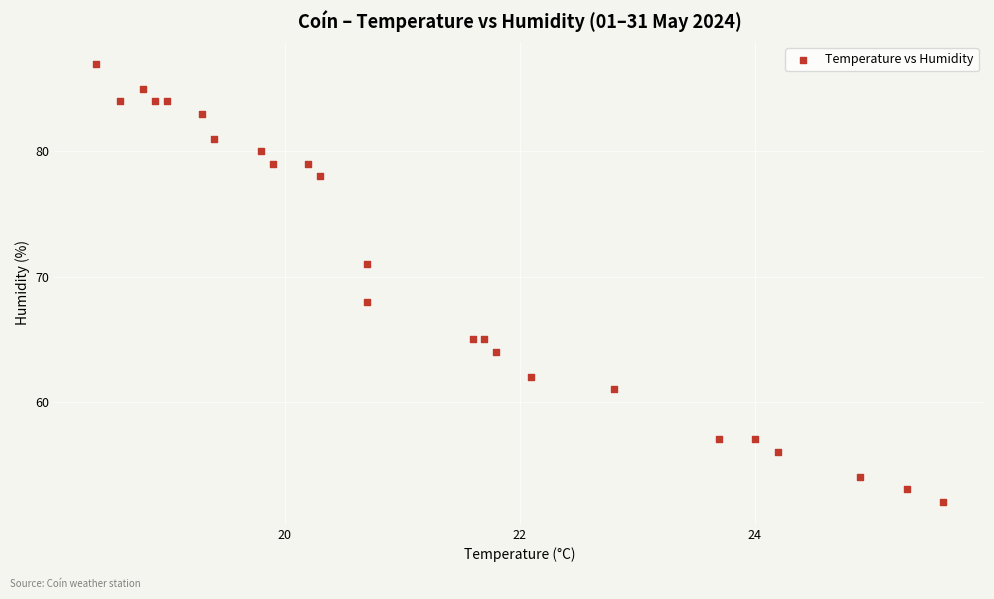

What Y value in the scatter plot is closest to 69?

68